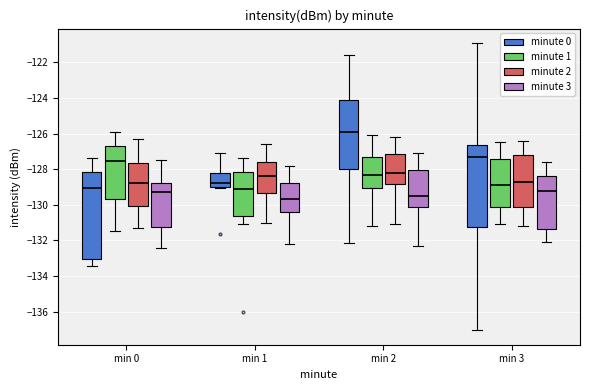

Reading left to right, transcribe this box plot: for each box, give where its median line is, the range the box spans, and where its two whiskers end, as read against the y-axis. The values are not printed on the chart, so give them approximately, as read against the axis.

min 0 (minute 0): median -129.0, box -133.0 to -128.2, whiskers -133.4 to -127.4
min 0 (minute 1): median -127.6, box -129.6 to -126.8, whiskers -131.4 to -126.0
min 0 (minute 2): median -128.8, box -130.0 to -127.6, whiskers -131.2 to -126.2
min 0 (minute 3): median -129.2, box -131.2 to -128.8, whiskers -132.4 to -127.4
min 1 (minute 0): median -128.8, box -129.0 to -128.2, whiskers -129.0 to -127.0
min 1 (minute 1): median -129.0, box -130.6 to -128.2, whiskers -131.0 to -127.4
min 1 (minute 2): median -128.4, box -129.4 to -127.6, whiskers -131.0 to -126.6
min 1 (minute 3): median -129.6, box -130.4 to -128.8, whiskers -132.2 to -127.8
min 2 (minute 0): median -126.0, box -128.0 to -124.2, whiskers -132.2 to -121.6
min 2 (minute 1): median -128.2, box -129.0 to -127.2, whiskers -131.2 to -126.0
min 2 (minute 2): median -128.2, box -128.8 to -127.2, whiskers -131.0 to -126.2
min 2 (minute 3): median -129.4, box -130.0 to -128.0, whiskers -132.2 to -127.0
min 3 (minute 0): median -127.4, box -131.2 to -126.6, whiskers -137.0 to -121.0
min 3 (minute 1): median -128.8, box -130.2 to -127.4, whiskers -131.0 to -126.4
min 3 (minute 2): median -128.6, box -130.2 to -127.2, whiskers -131.2 to -126.4
min 3 (minute 3): median -129.2, box -131.4 to -128.4, whiskers -132.0 to -127.6